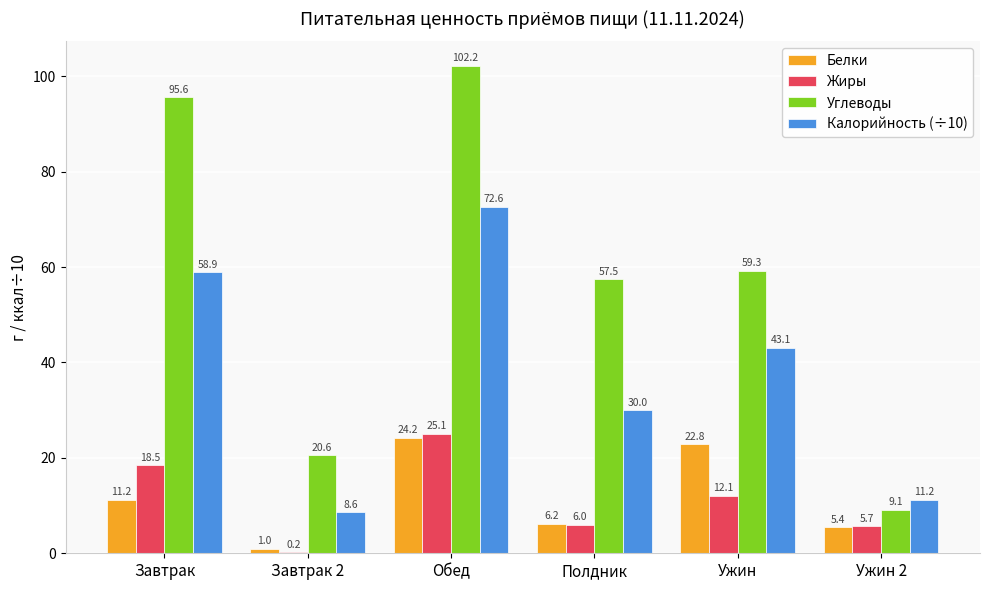

At which category is the sum across all series the highest?

Обед